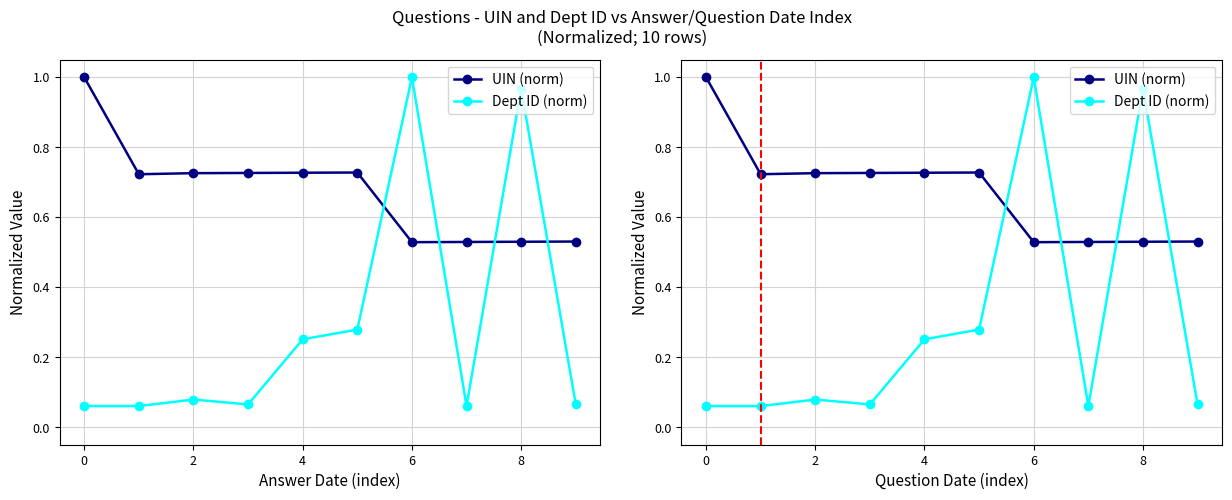

What is the value of the UIN (norm) point at the 8th from the left?

0.5